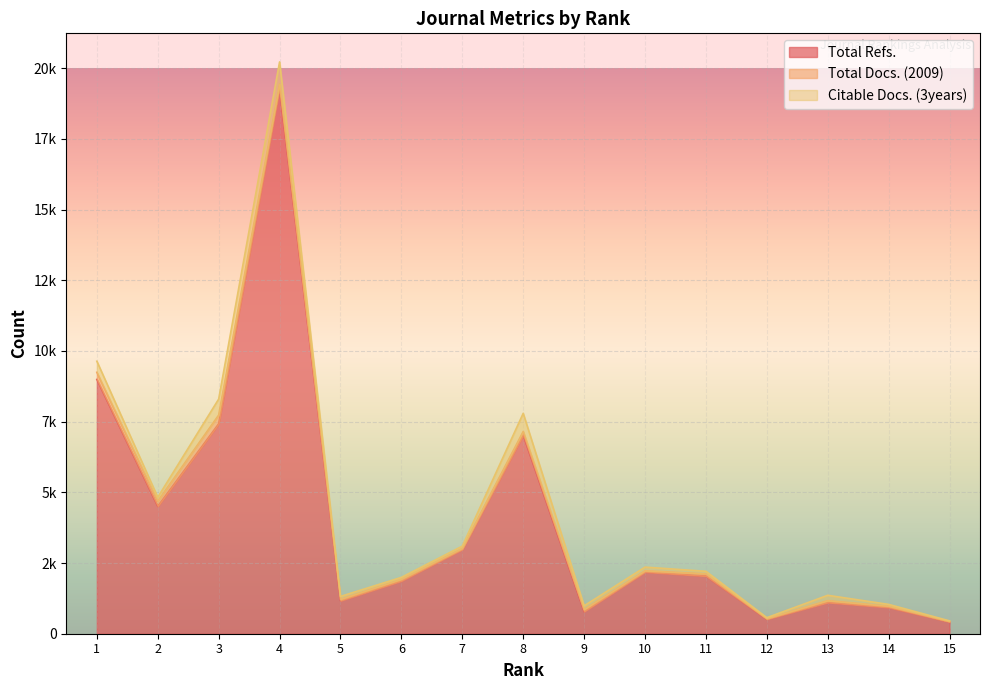

Does the chart display data point markers on the line(s)?

No